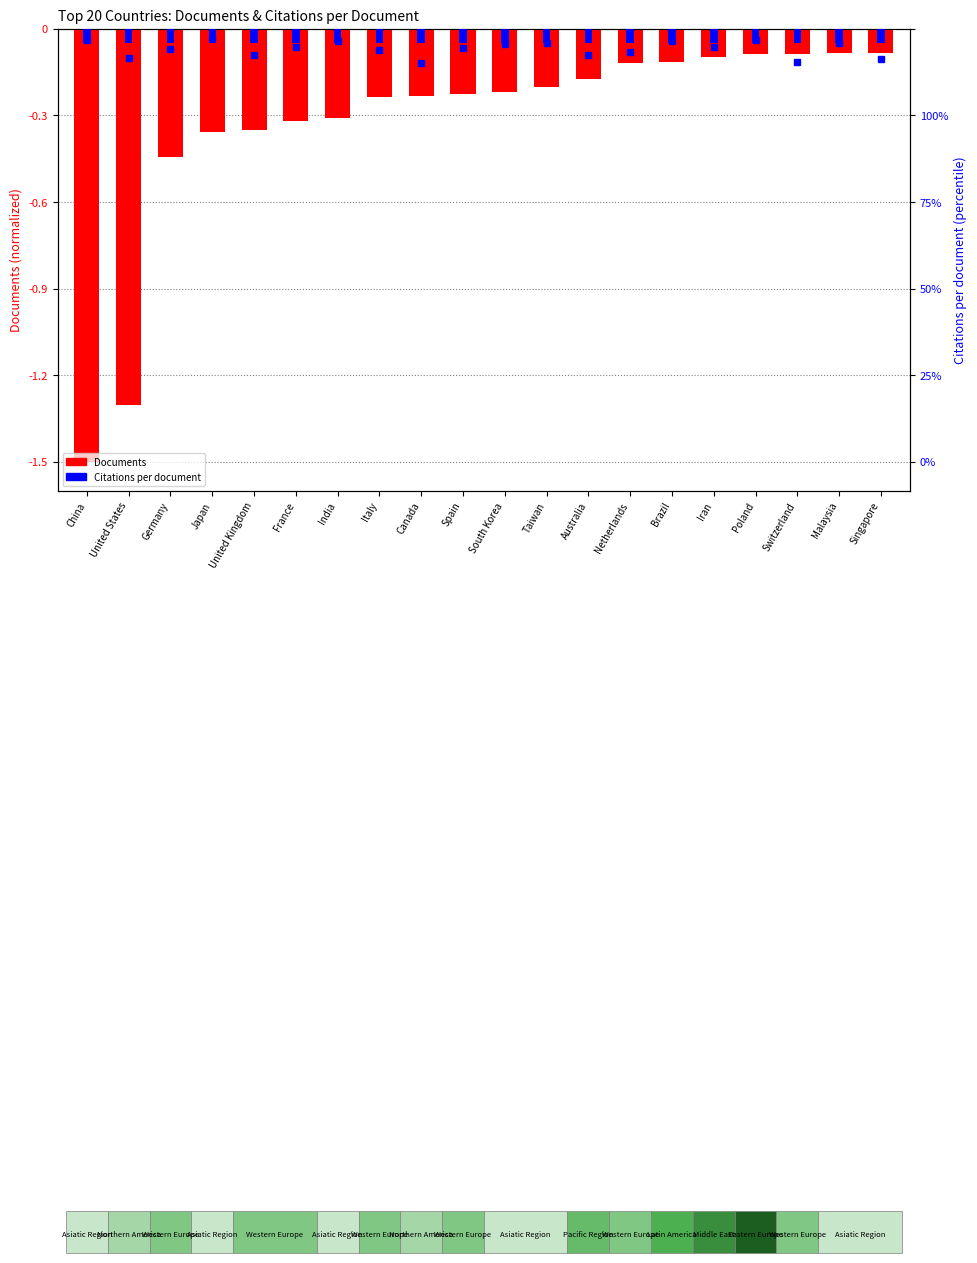

Which series has the largest total across all categories?

Citations per document